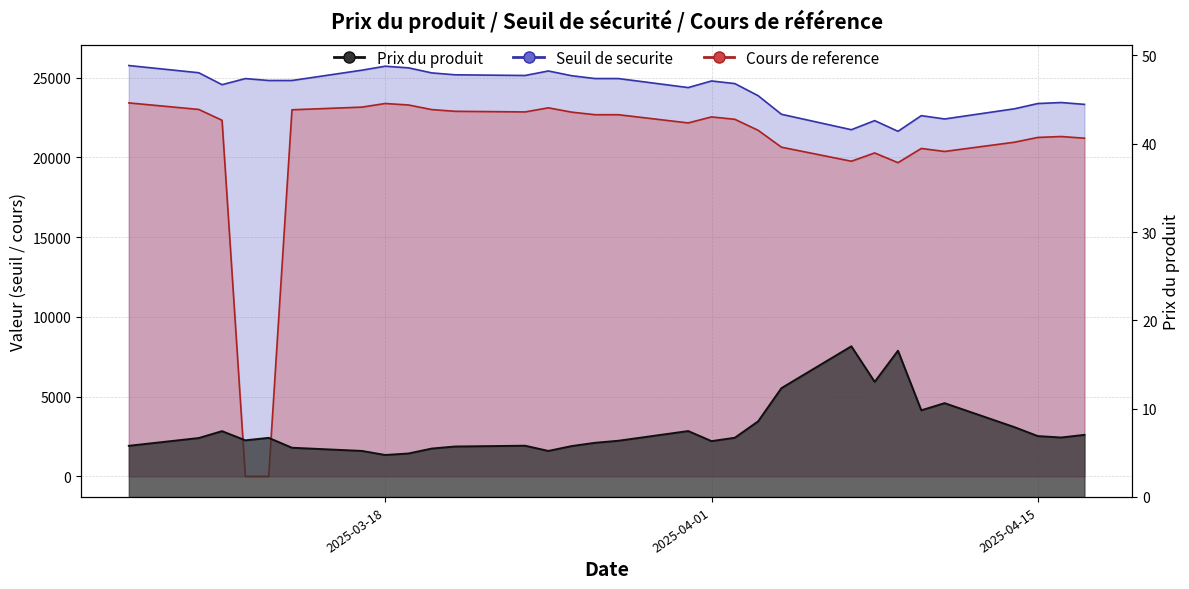

Where is the first local minimum for Cours de reference?

2025-03-24